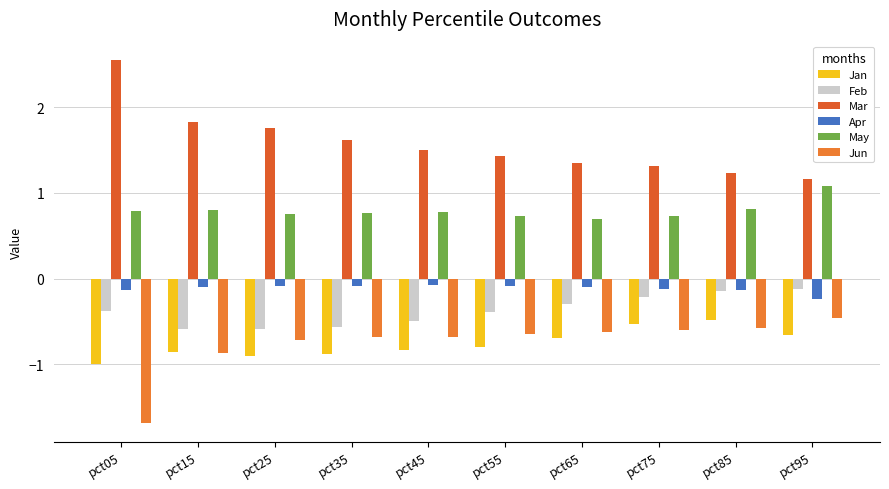

Which category has the lowest value in the Jan series?

pct05